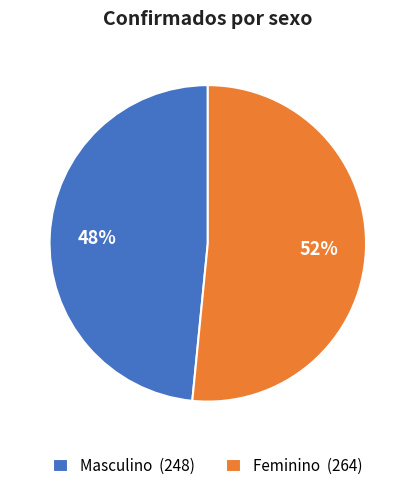

Which slice is the smallest?

Masculino